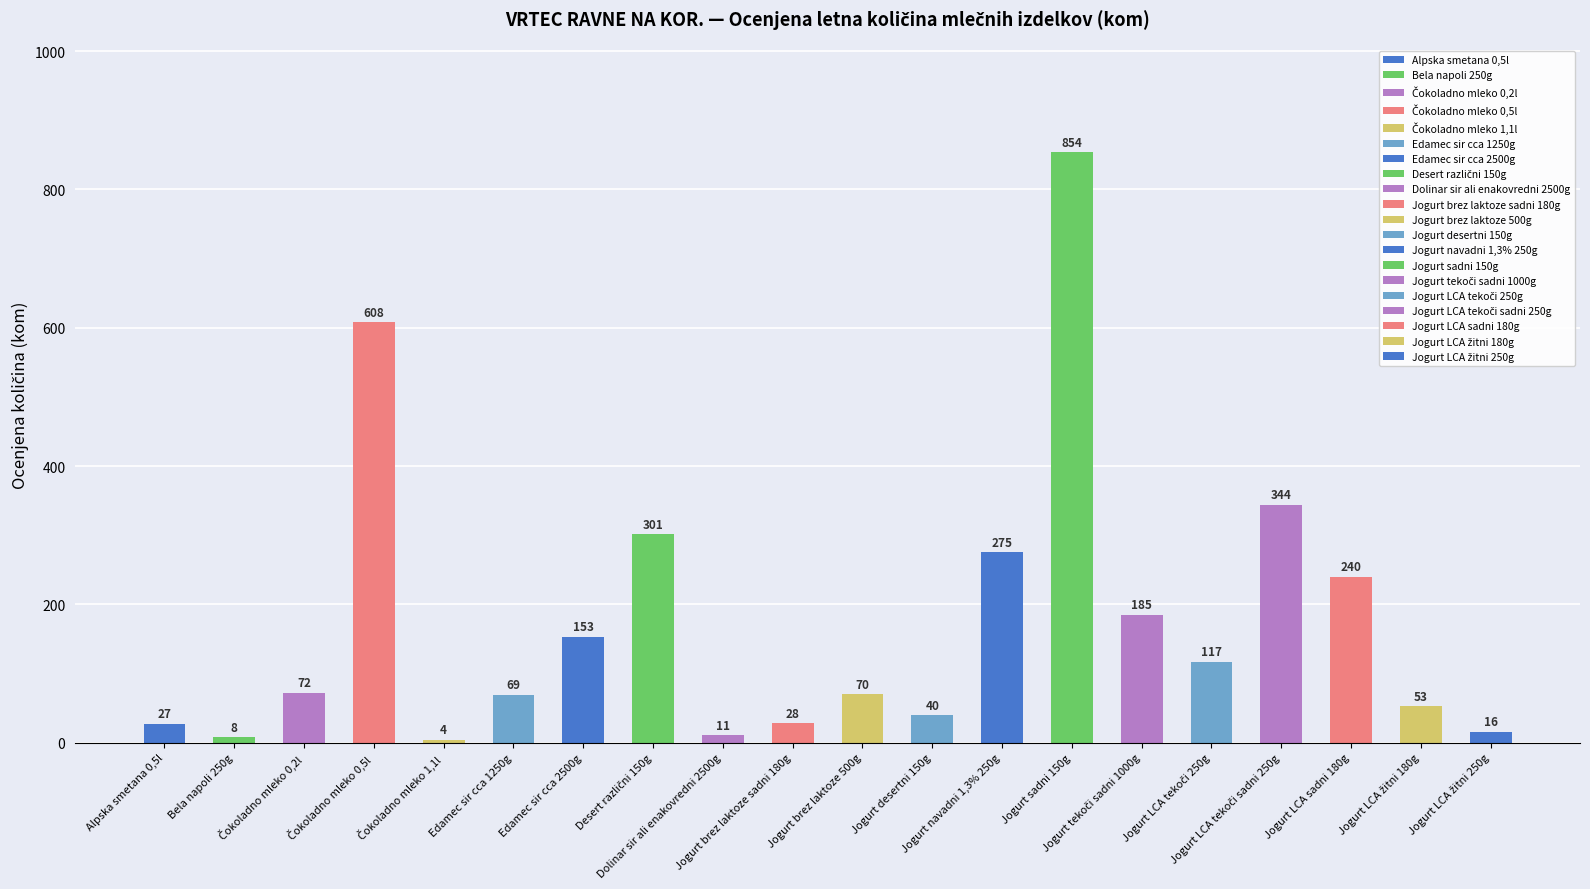

What is the smallest value displayed?

4